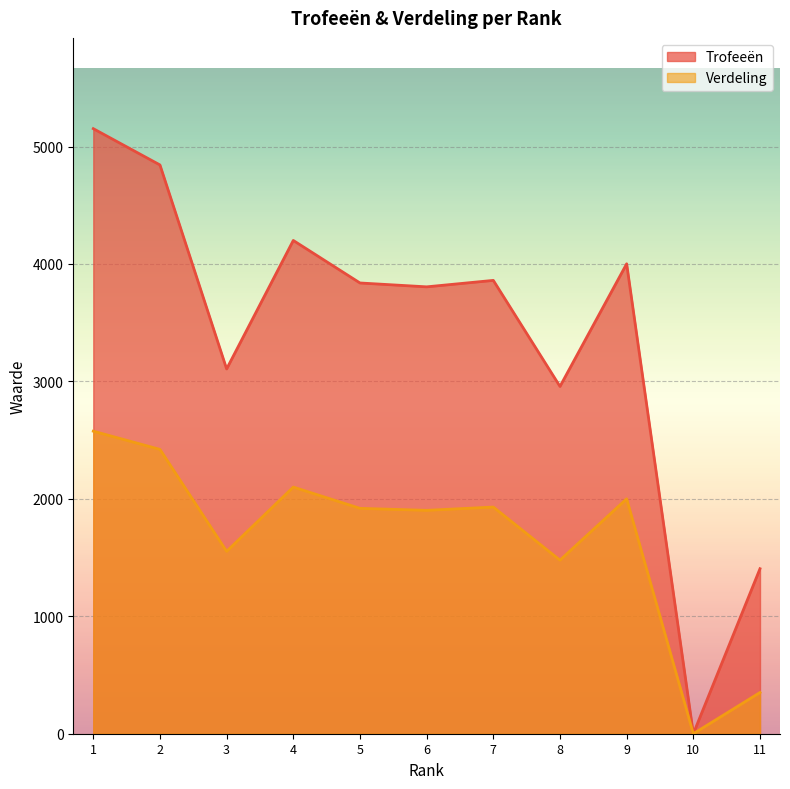

What are all the series names shown in the legend?

Trofeeën, Verdeling